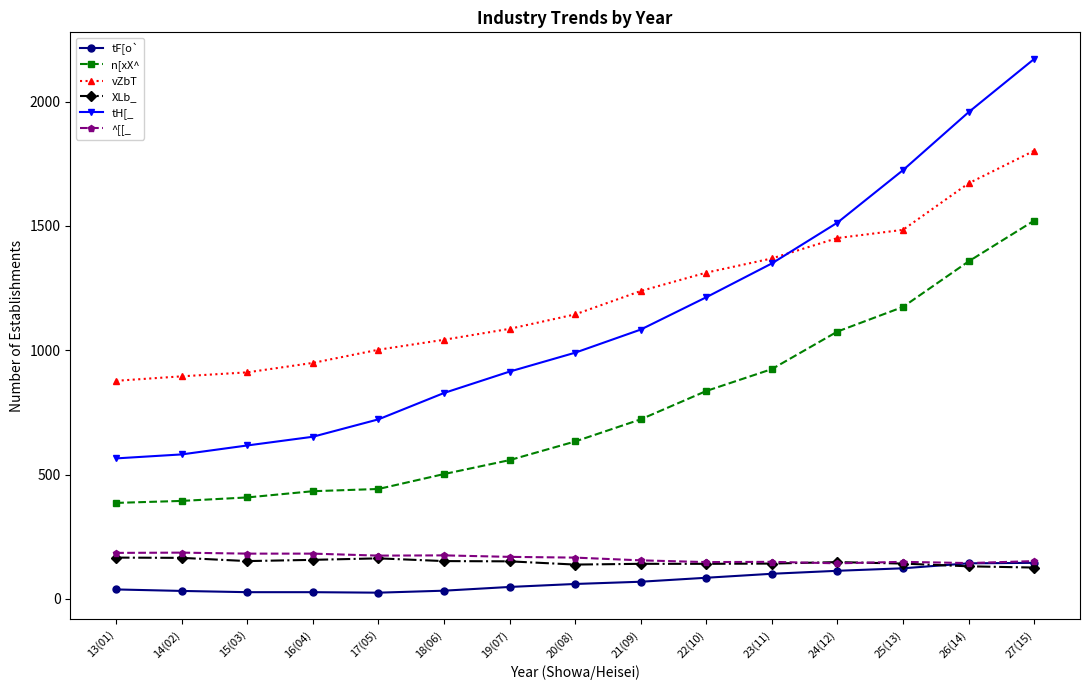

What is the difference between the ^[[_ values at 24(12) and 19(07)?

26